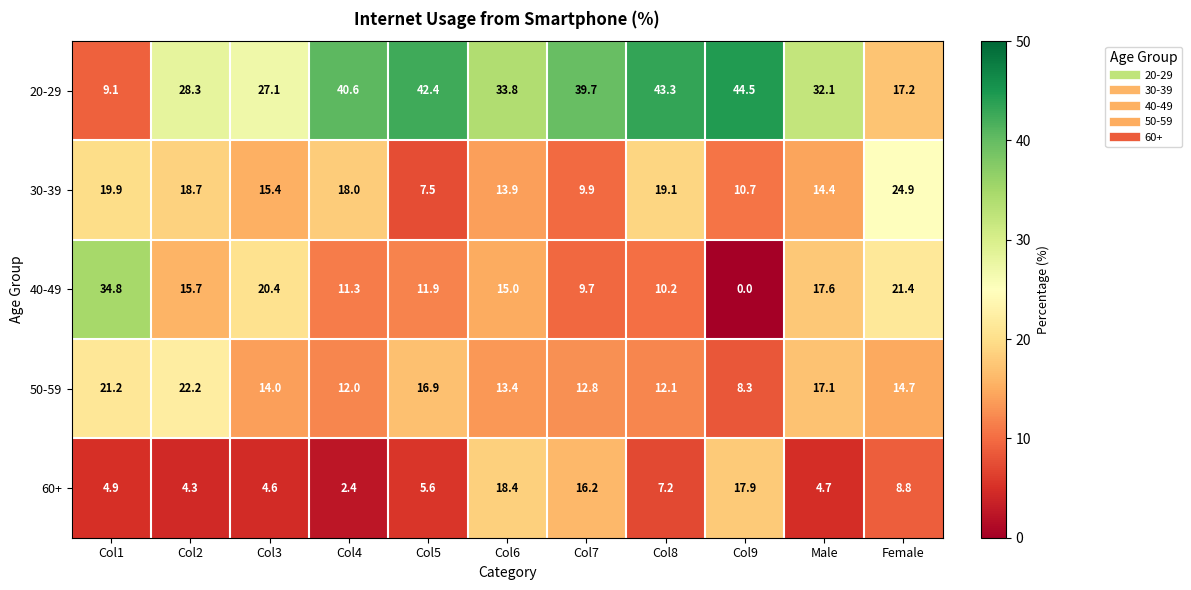

List the labels in order of 60+ value, largest first.

Col6, Col9, Col7, Female, Col8, Col5, Col1, Male, Col3, Col2, Col4